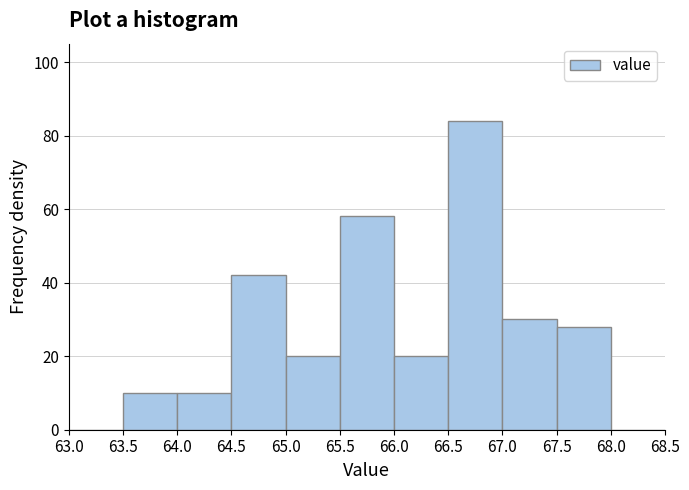

Reading left to right, transcribe this chart: for each bar, give the range it covers on the x-axis and its height. The values are not printed on the chart, so give them approximately, as read against the axis.

63.0 to 63.5: 0
63.5 to 64.0: 10
64.0 to 64.5: 10
64.5 to 65.0: 42
65.0 to 65.5: 20
65.5 to 66.0: 58
66.0 to 66.5: 20
66.5 to 67.0: 84
67.0 to 67.5: 30
67.5 to 68.0: 28
68.0 to 68.5: 0